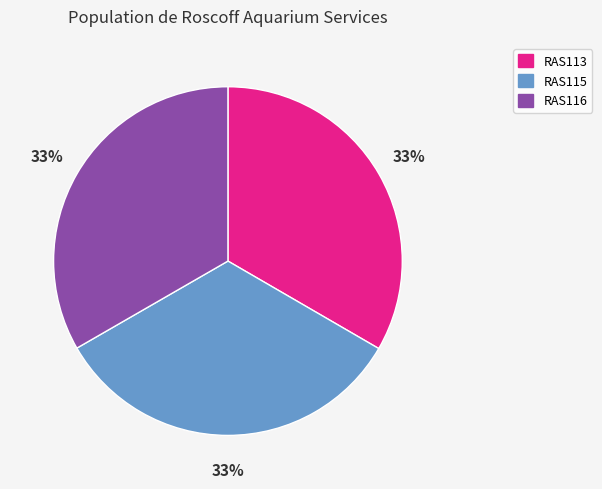

Does any single category account for the majority?

No